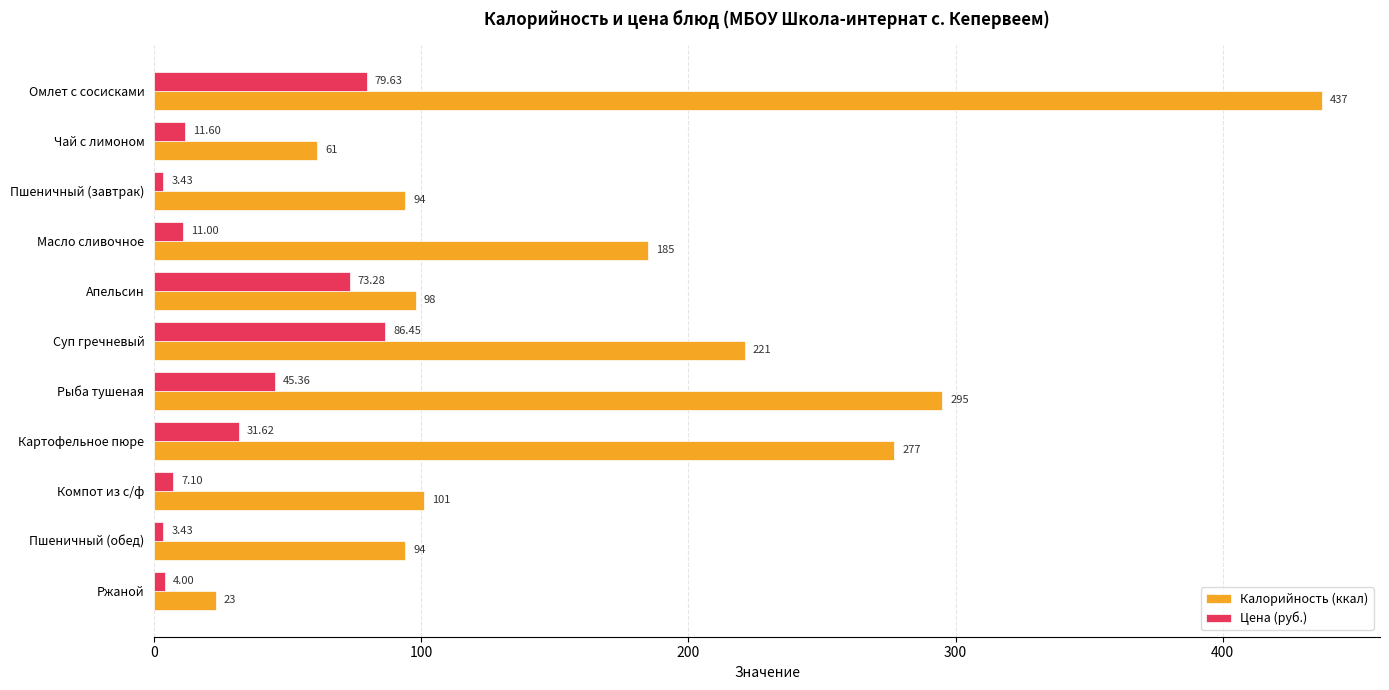

What is the average value of the Цена (руб.) series?

32.4